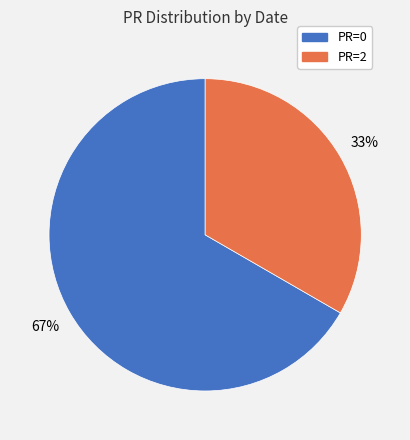

Which category has the biggest portion of the pie?

PR=0